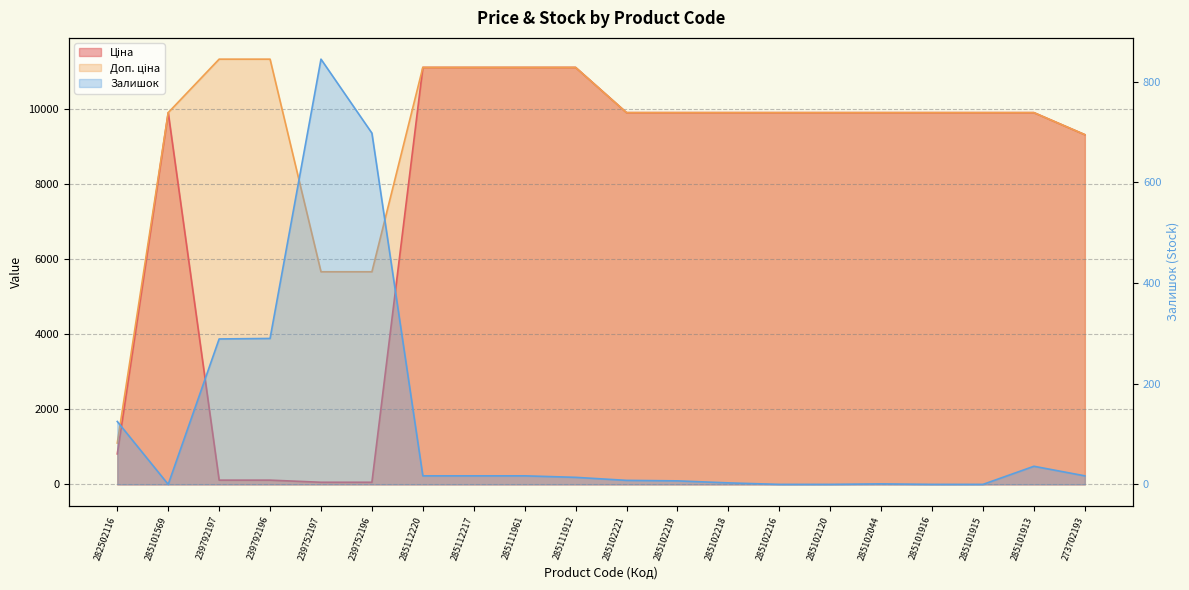

True or false: Залишок and Доп. ціна cross at least once.

False